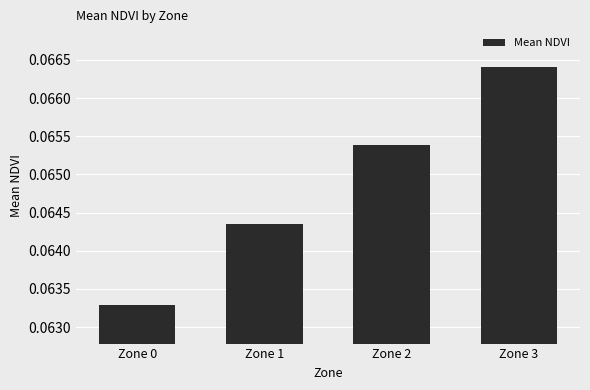

How many categories are shown in the chart?

4